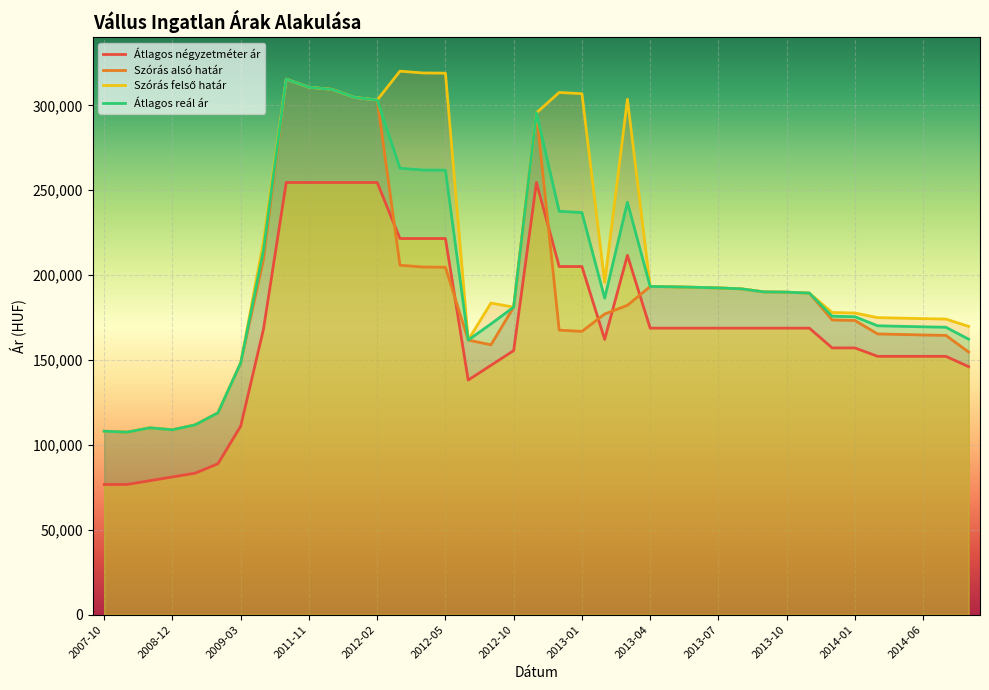

Which series ends up on top after the final intersection of Szórás alsó határ and Átlagos négyzetméter ár?

Szórás alsó határ